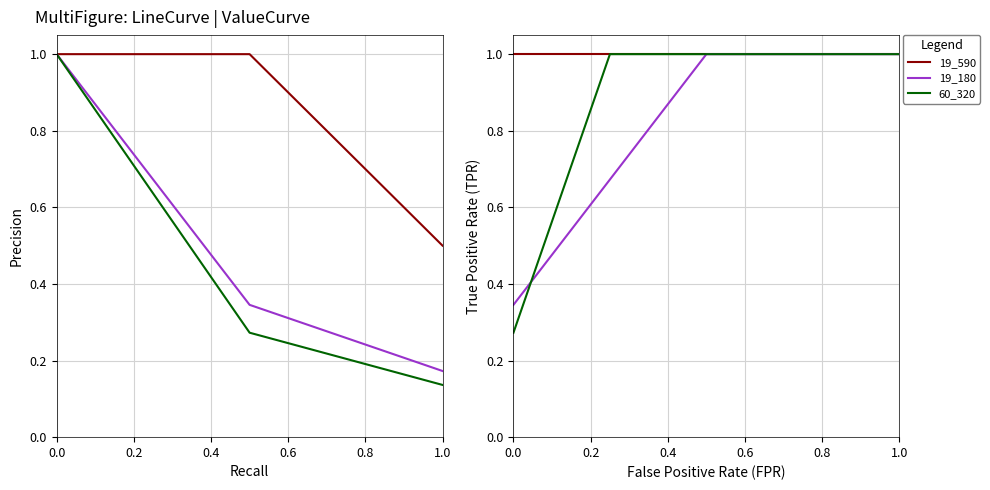

Count the 19_180 values in the range 0 to 1.

3